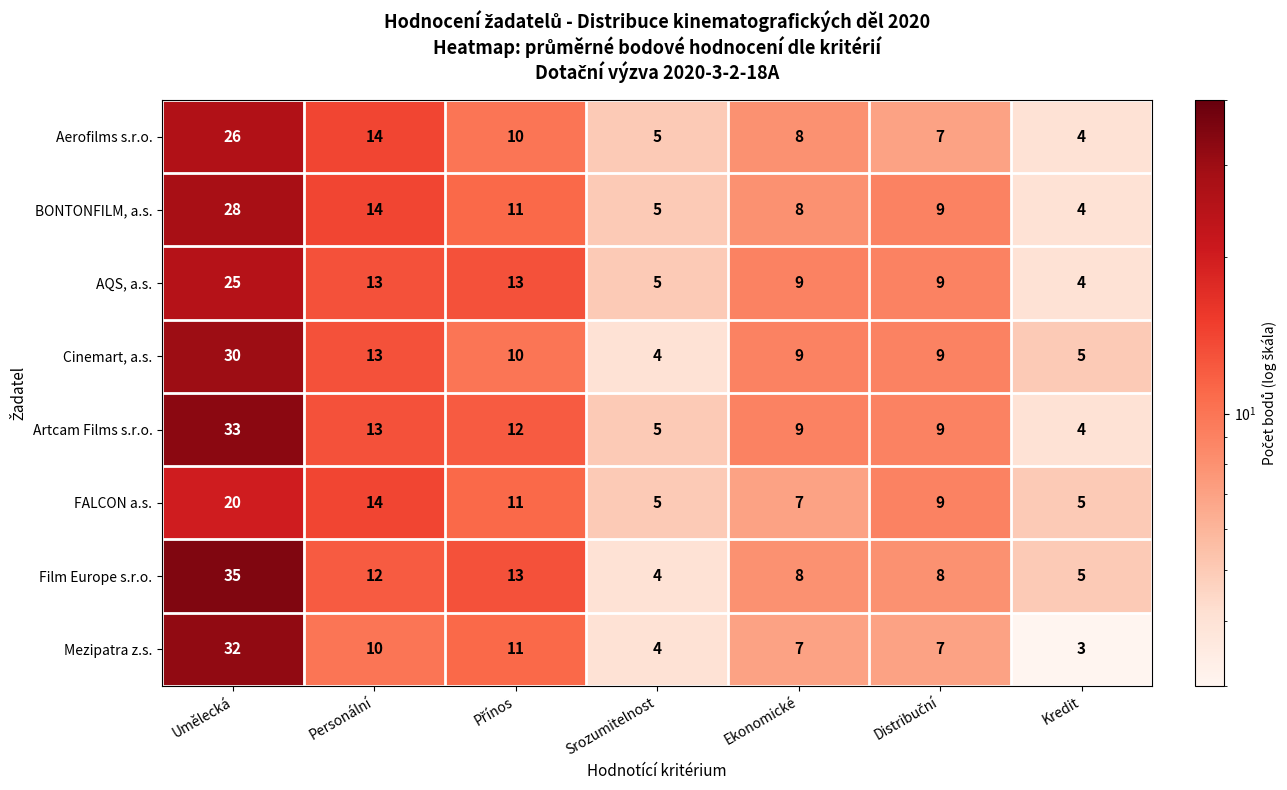

What is the difference between the maximum and second lowest values in the Artcam Films s.r.o. series?

28